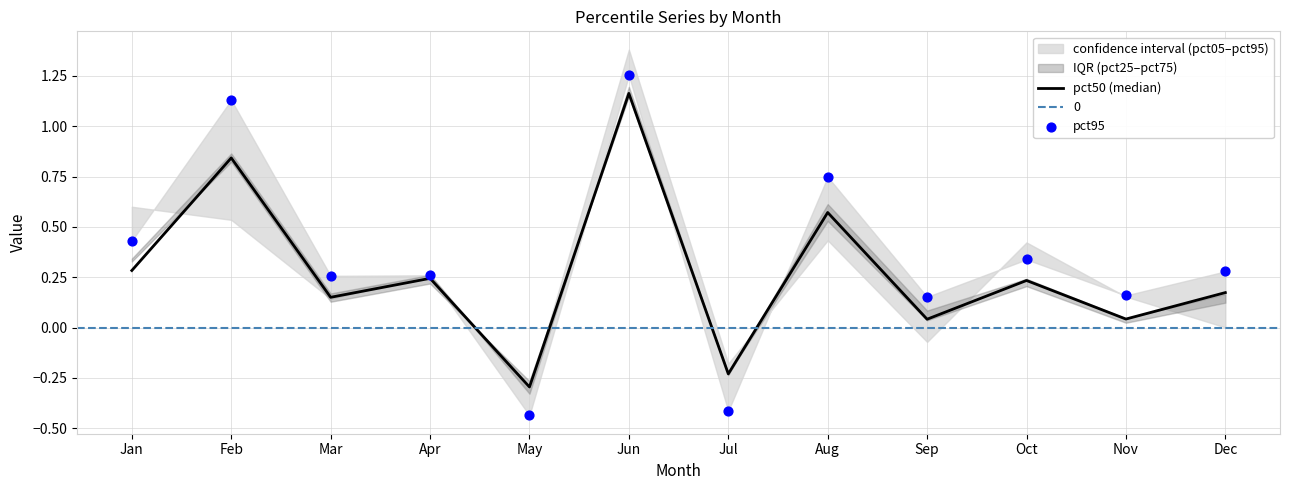

At how many categories does at least one series exceed 0?

10